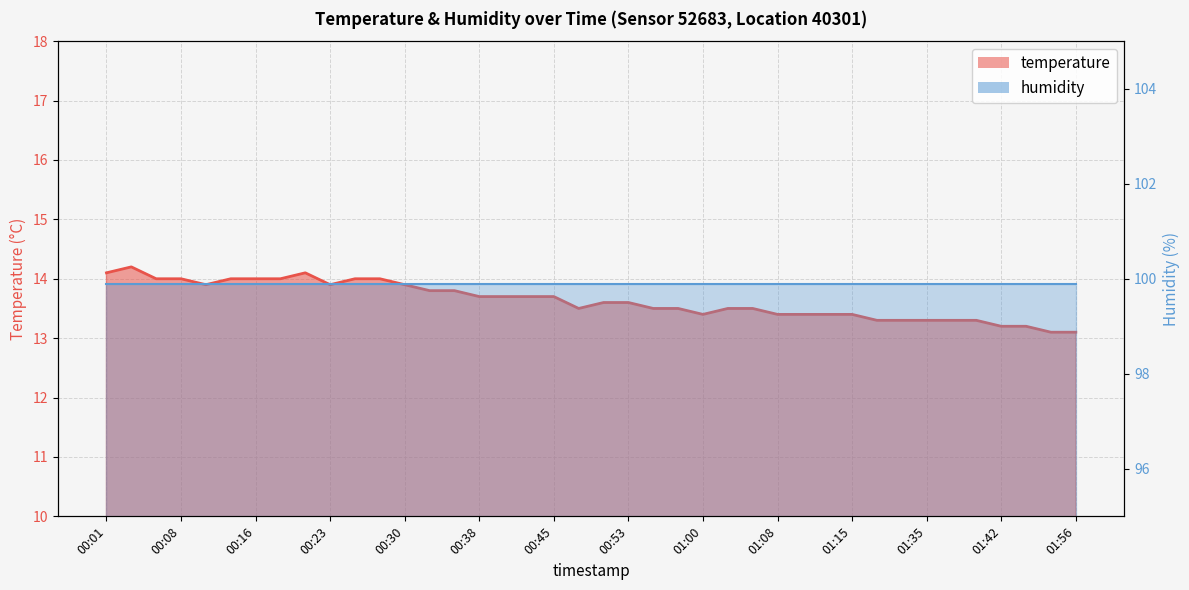

What is the label of the 29th point from the right?

00:28